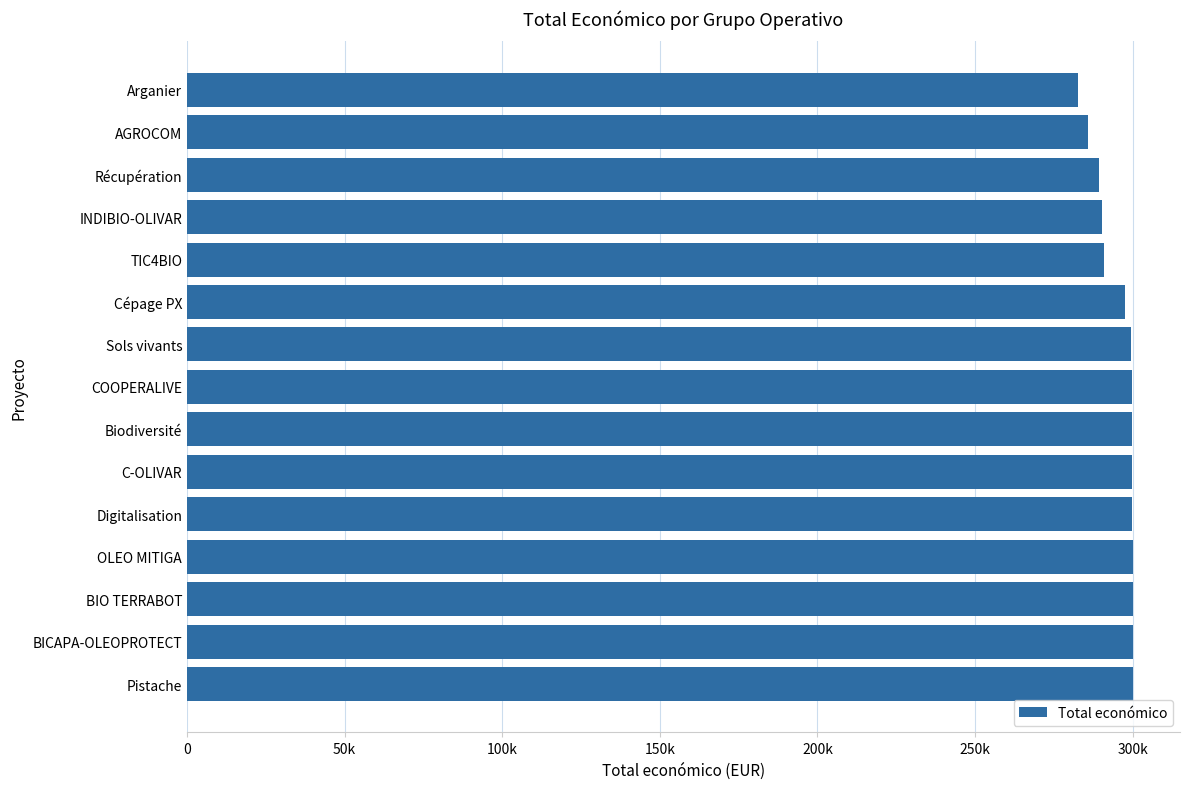

What is the difference between the maximum and minimum values?

17420